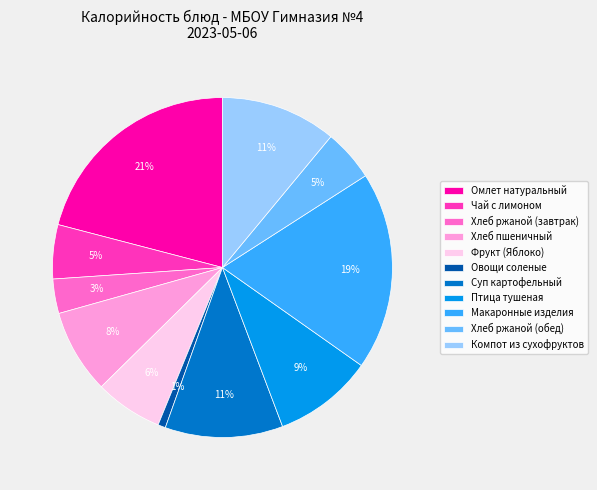

How many segments does this pie chart have?

11